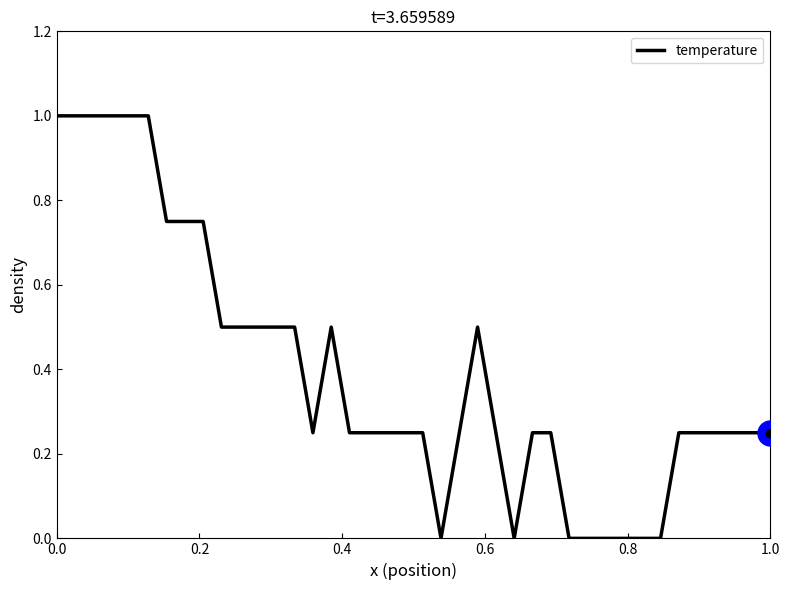

What is the greatest value displayed?

1.0